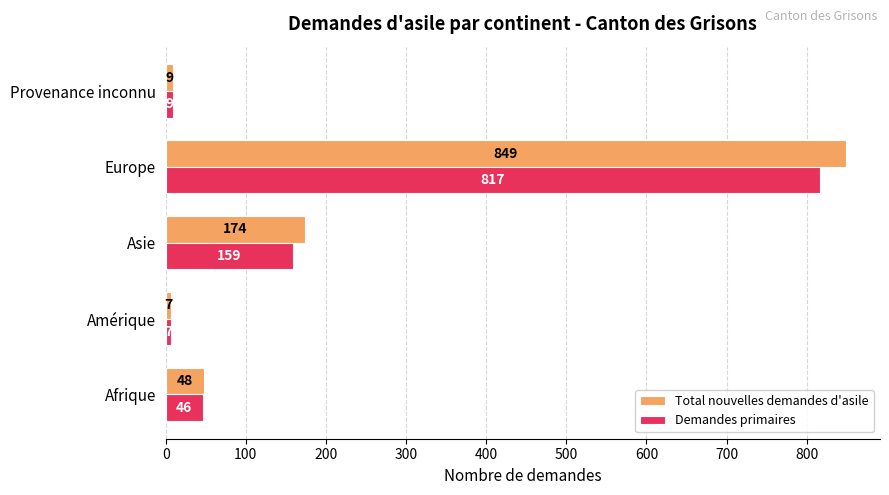

Which series has the largest range (max minus min)?

Total nouvelles demandes d'asile